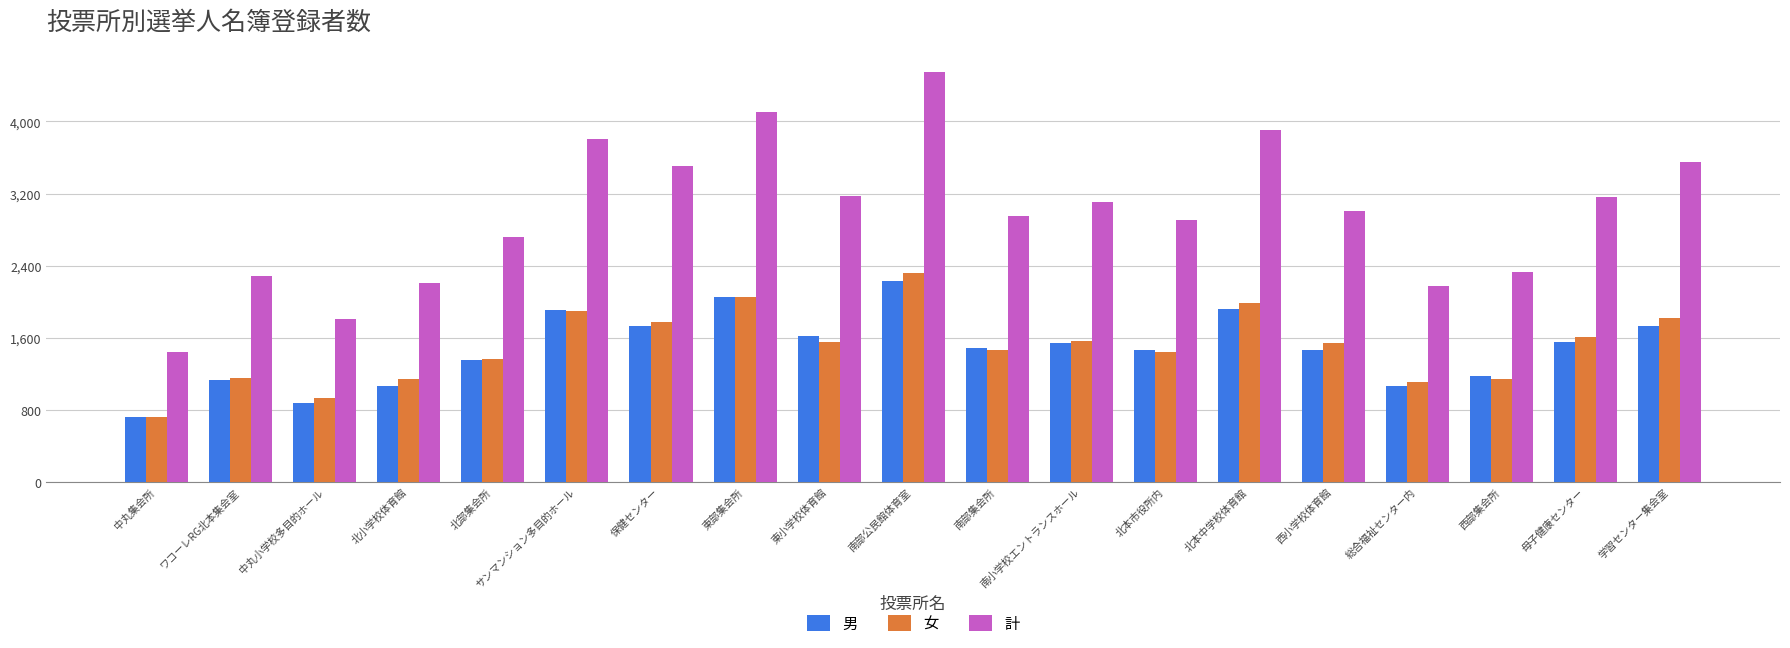

What is the sum of all 女 values?

28602